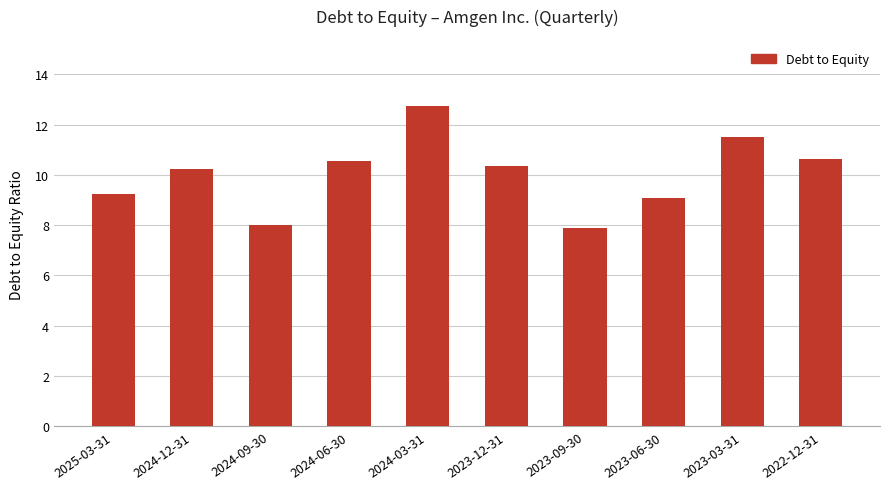

Does the chart contain any negative values?

No